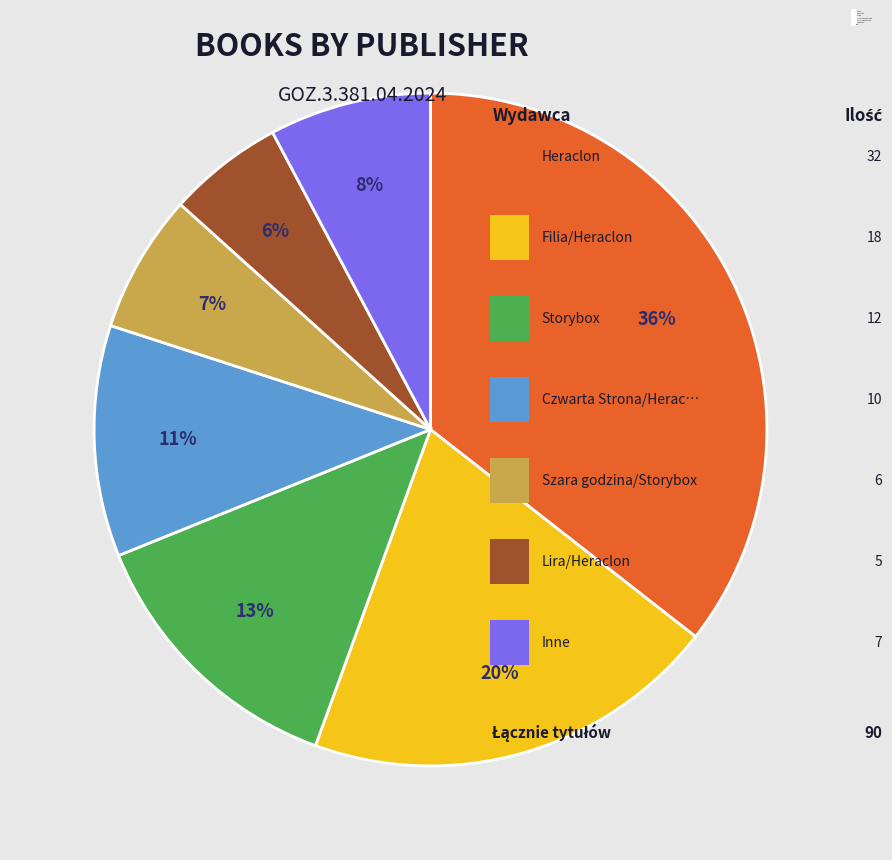

How many segments does this pie chart have?

7